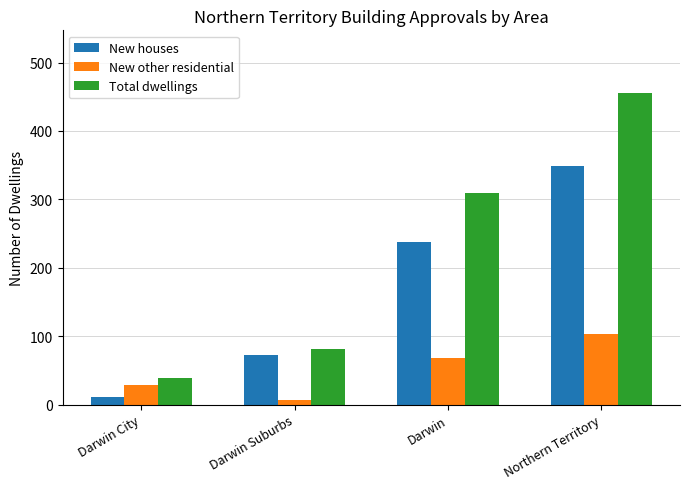

What is the minimum value for New houses?

11